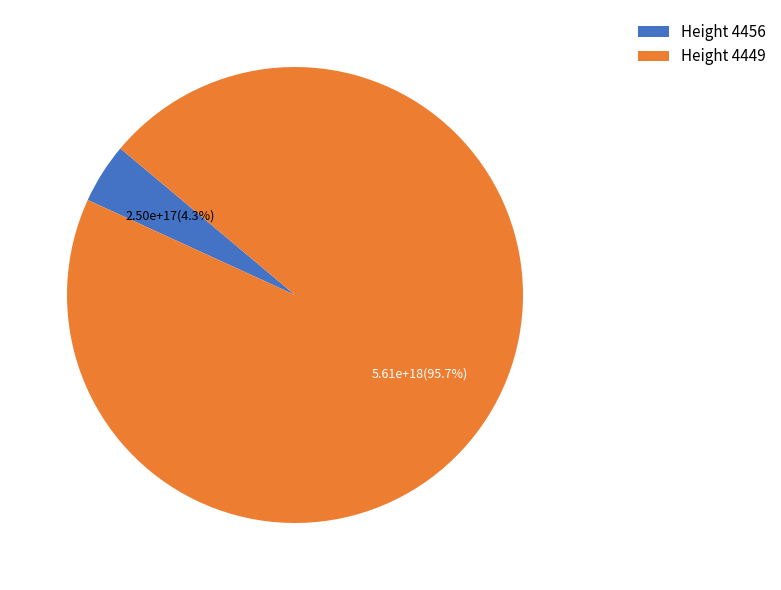

What is the majority slice?

Height 4449